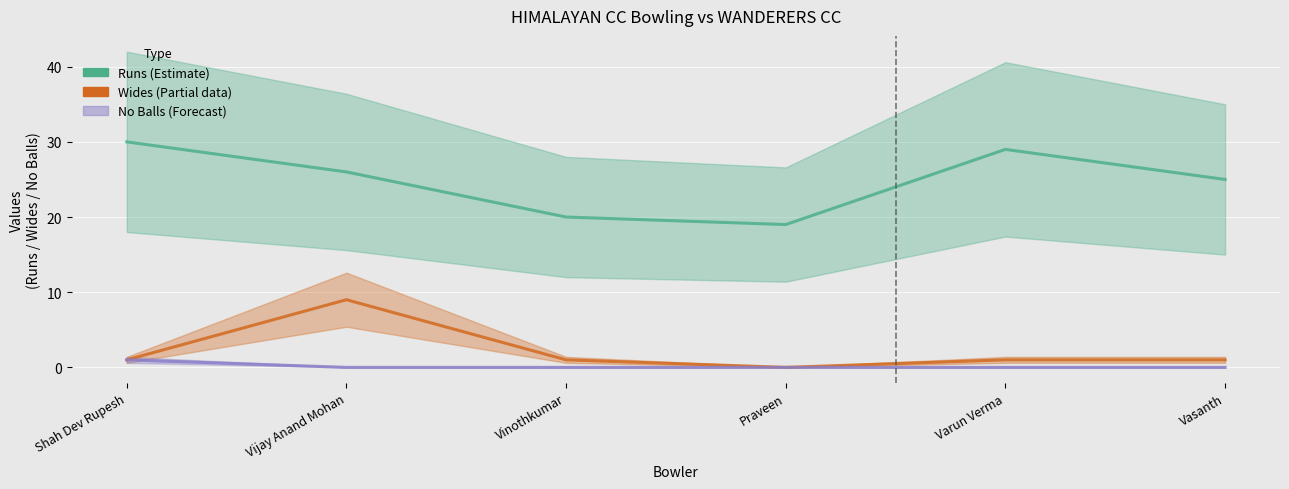

Is the value of Runs at Vijay Anand Mohan greater than the value of Wides at Praveen?

Yes